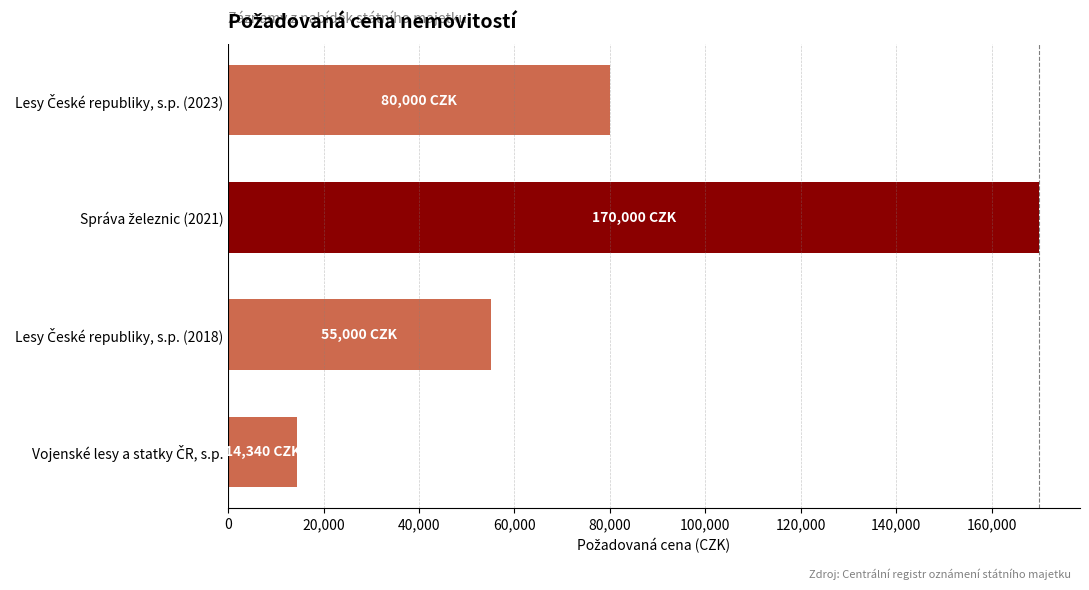

What is the difference between the second highest and minimum values?

65660